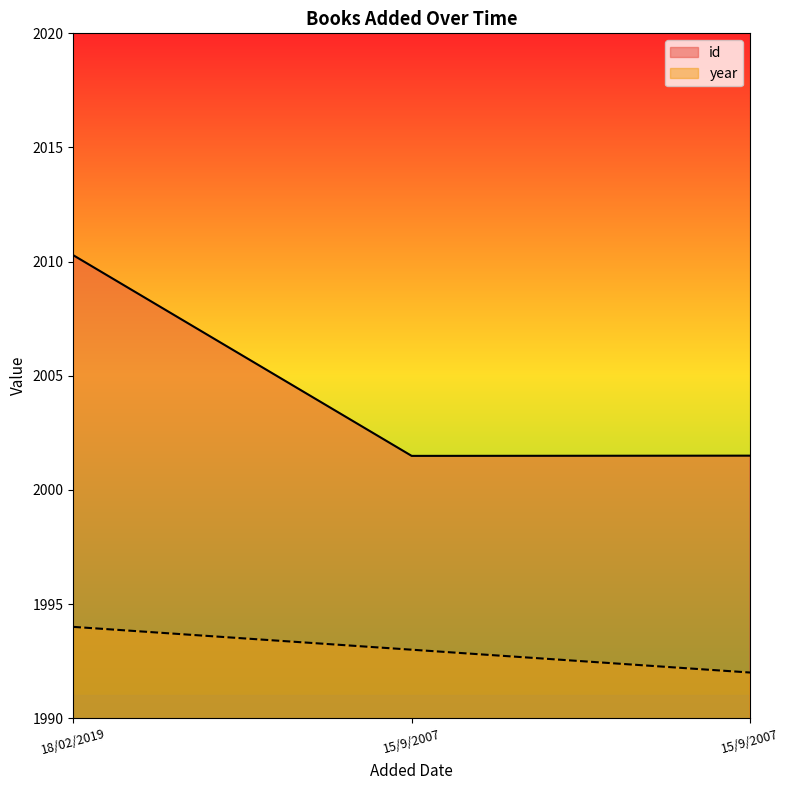

What is the value of the year point at the 1st from the left?

1994.0